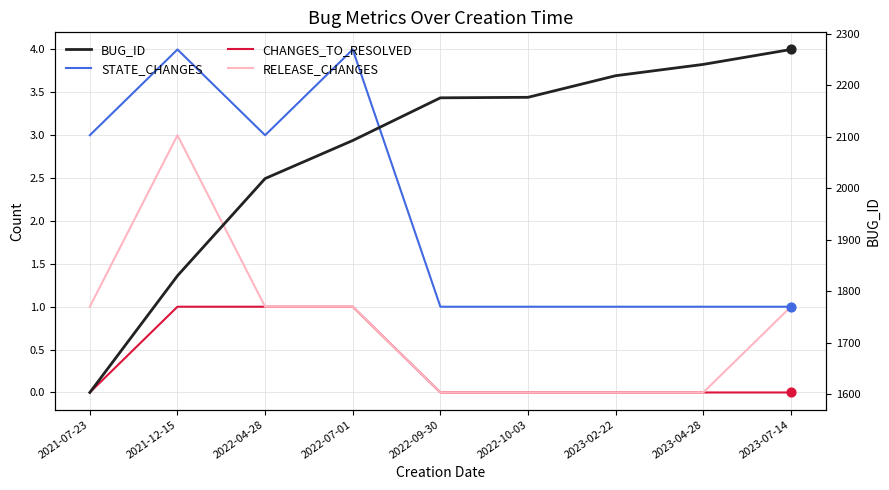

Which series has the largest total across all categories?

BUG_ID